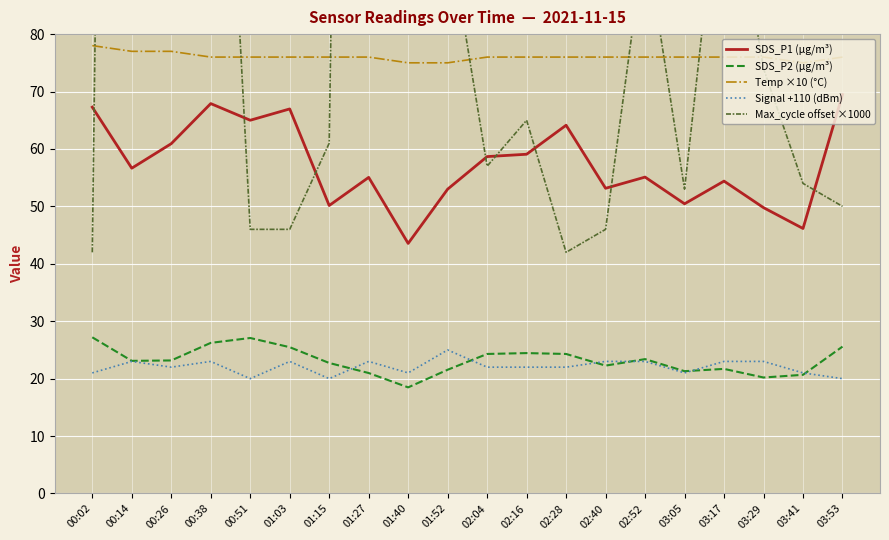

True or false: Temp ×10 (°C) has a value of 120.2 at 03:05.

False